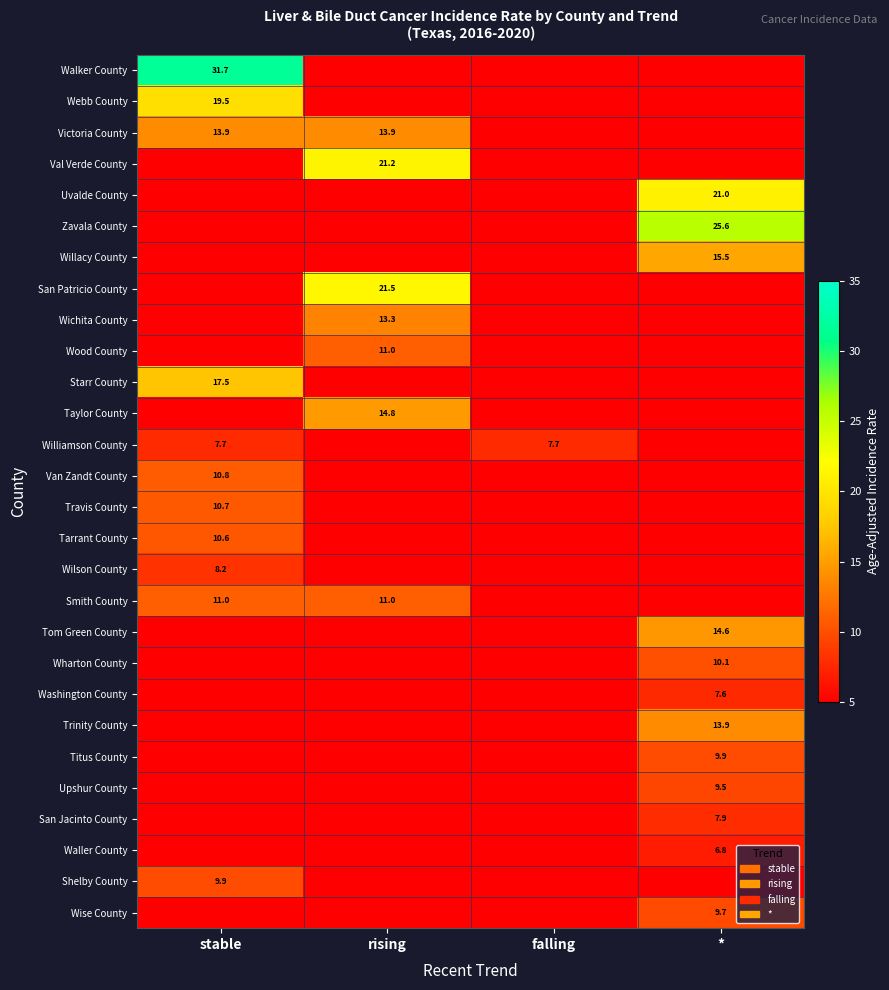

Is it true that Zavala County equals 6.0 at *?

False